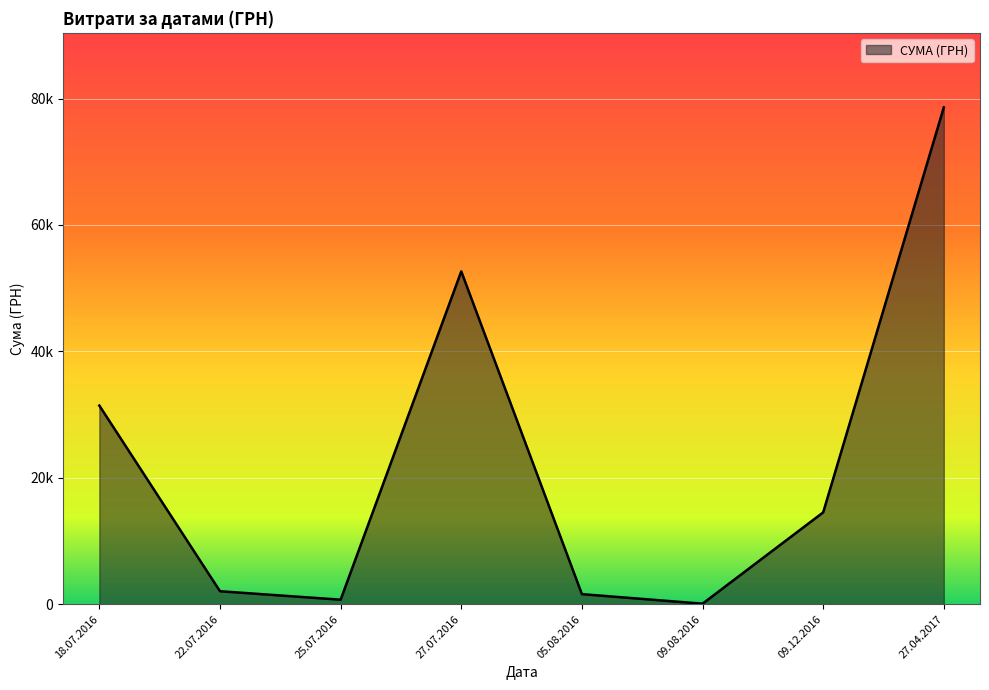

Is this an area chart (filled region under the line)?

Yes